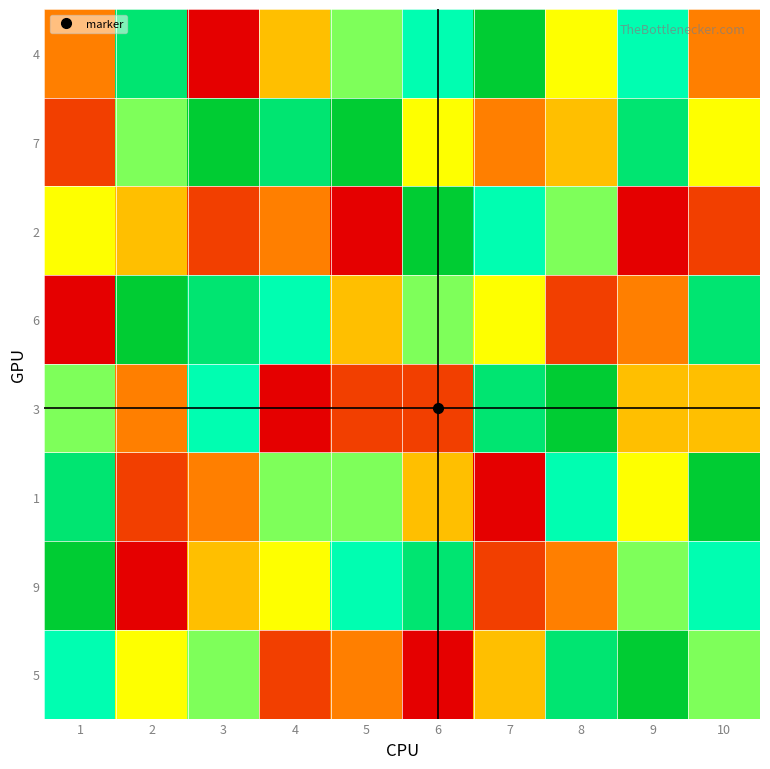

Which has a higher value, 5 or 9?

9